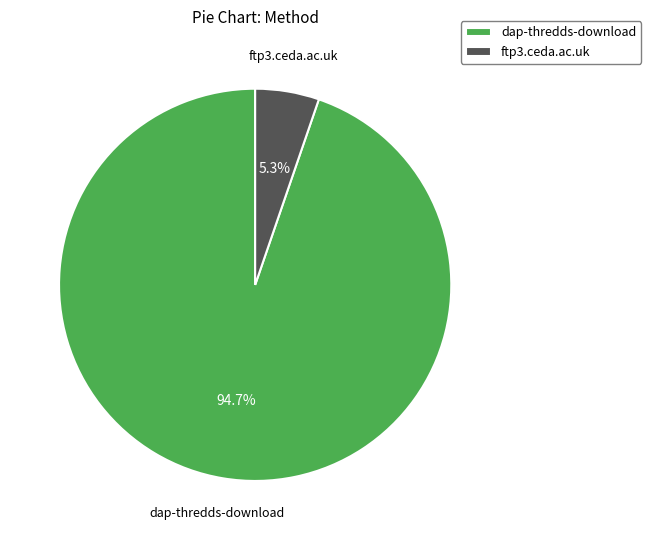

Count the number of slices in the pie.

2